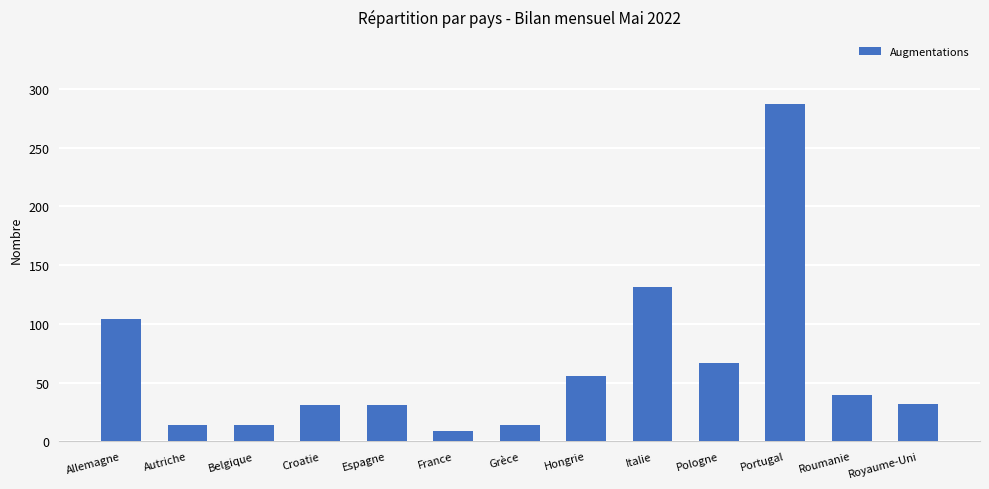

What is the label of the 10th bar from the left?

Pologne